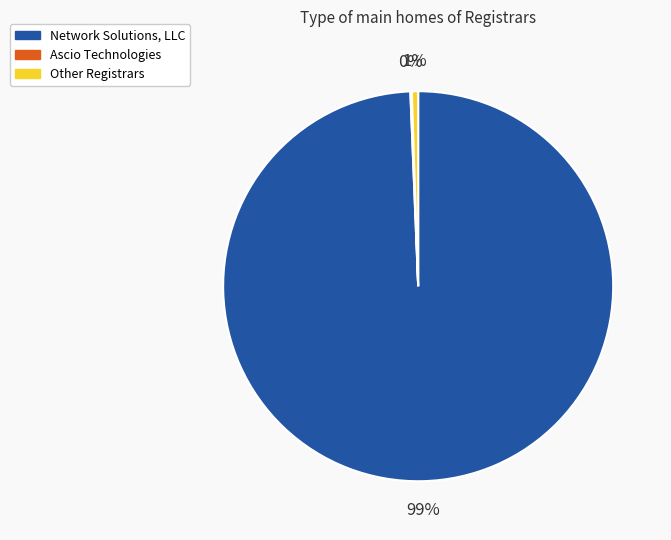

Which category has the biggest portion of the pie?

Network Solutions, LLC